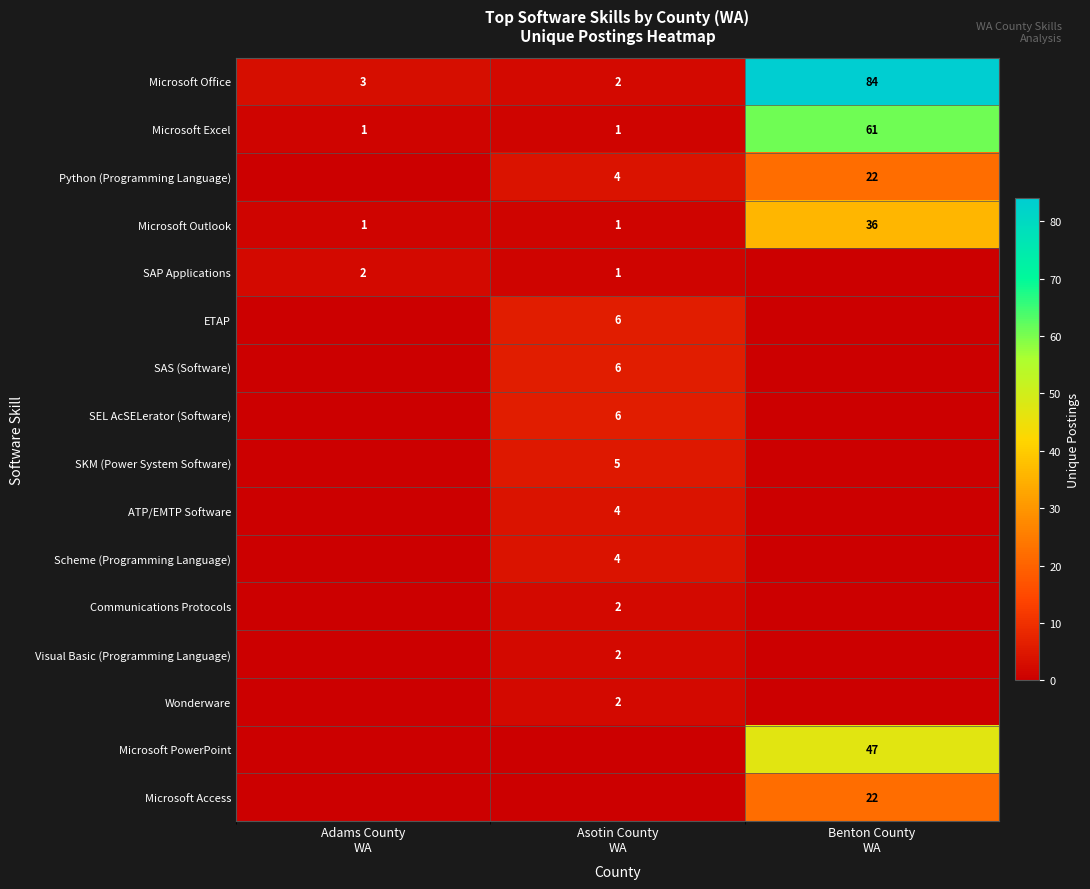

What is the difference between the maximum and minimum values in the Microsoft Excel series?

60